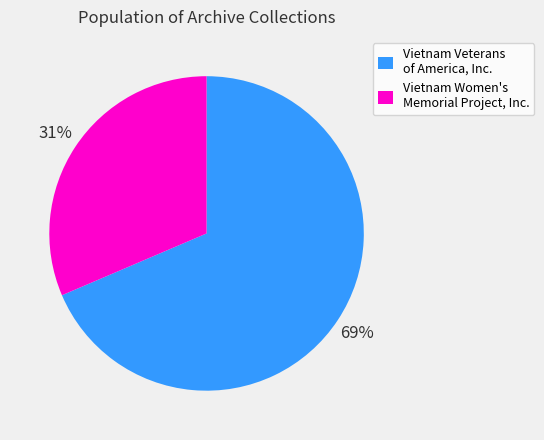

How many segments does this pie chart have?

2